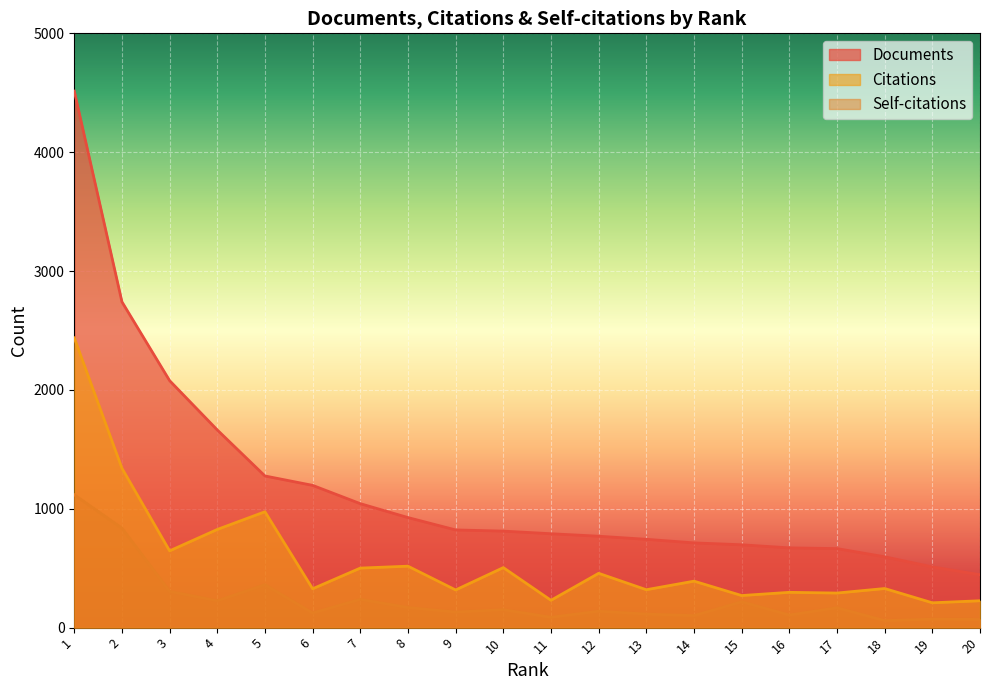

How many data points in Documents are less than 812?

10